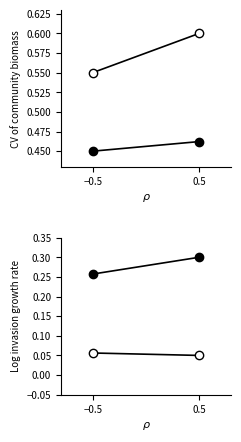

At which category is the sum across all series the highest?

0.5